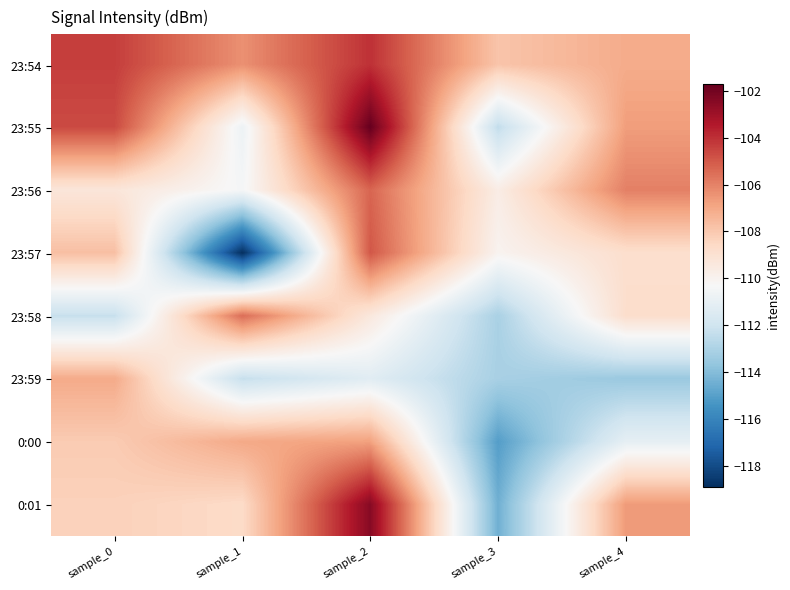

Count the number of data series in this chart.

8